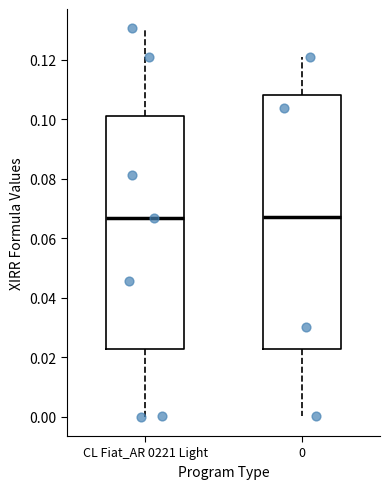

Where does the upper whisker of the box for CL Fiat_AR 0221 Light end on the y-axis? The values are not printed on the chart, so give them approximately, as read against the axis.

0.130